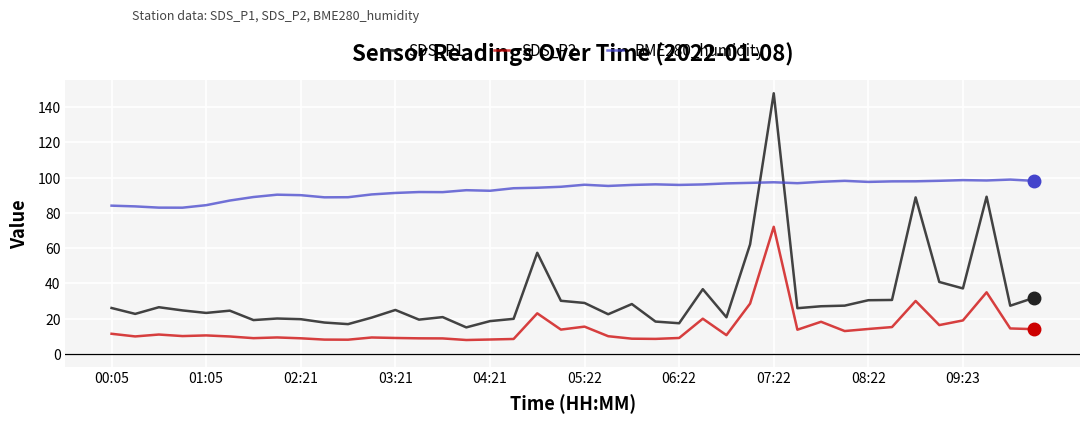

Which series has the largest total across all categories?

BME280_humidity